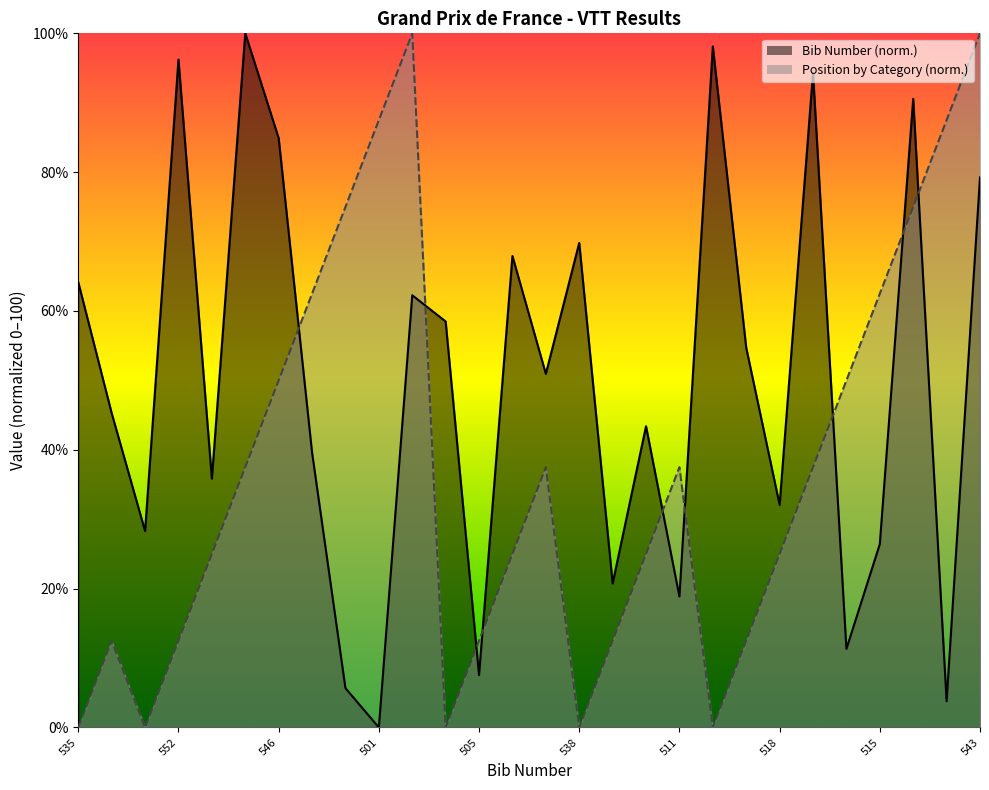

Which category has the highest value across all series?

554